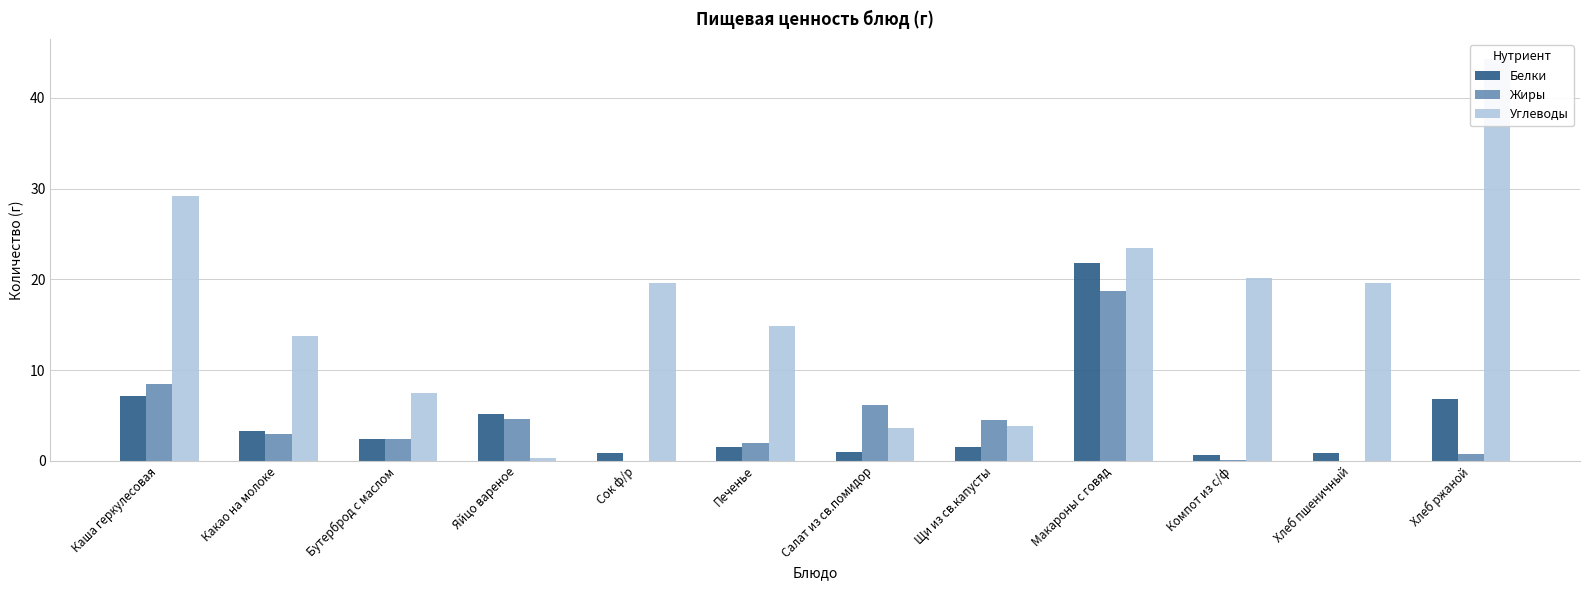

How many positive values does the Жиры series have?

10